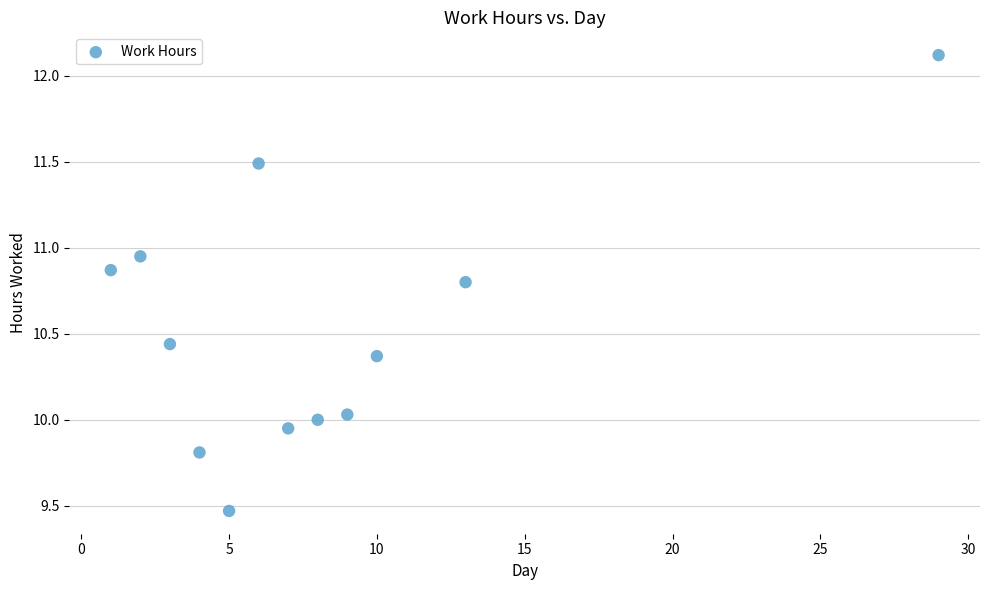

What is the average X value?

8.1